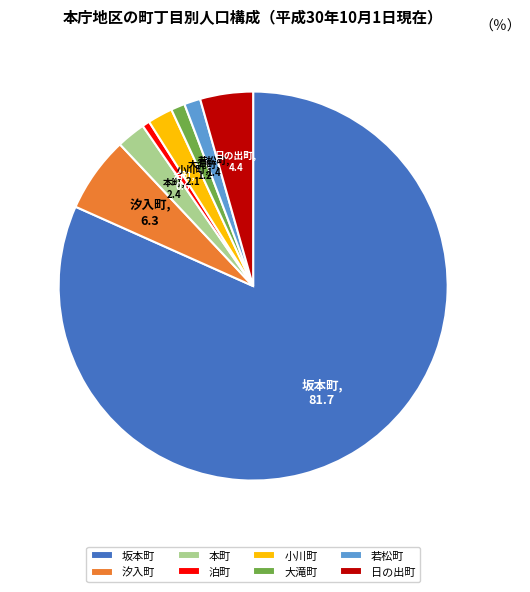

Is it true that 坂本町 is 93% of the pie?

False